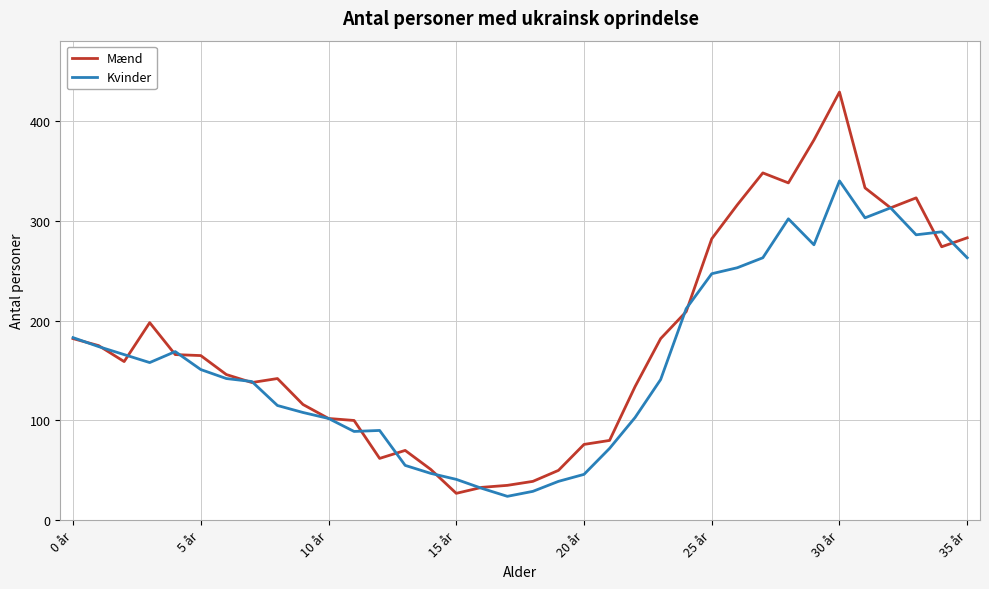

What is the minimum value for Kvinder?

24